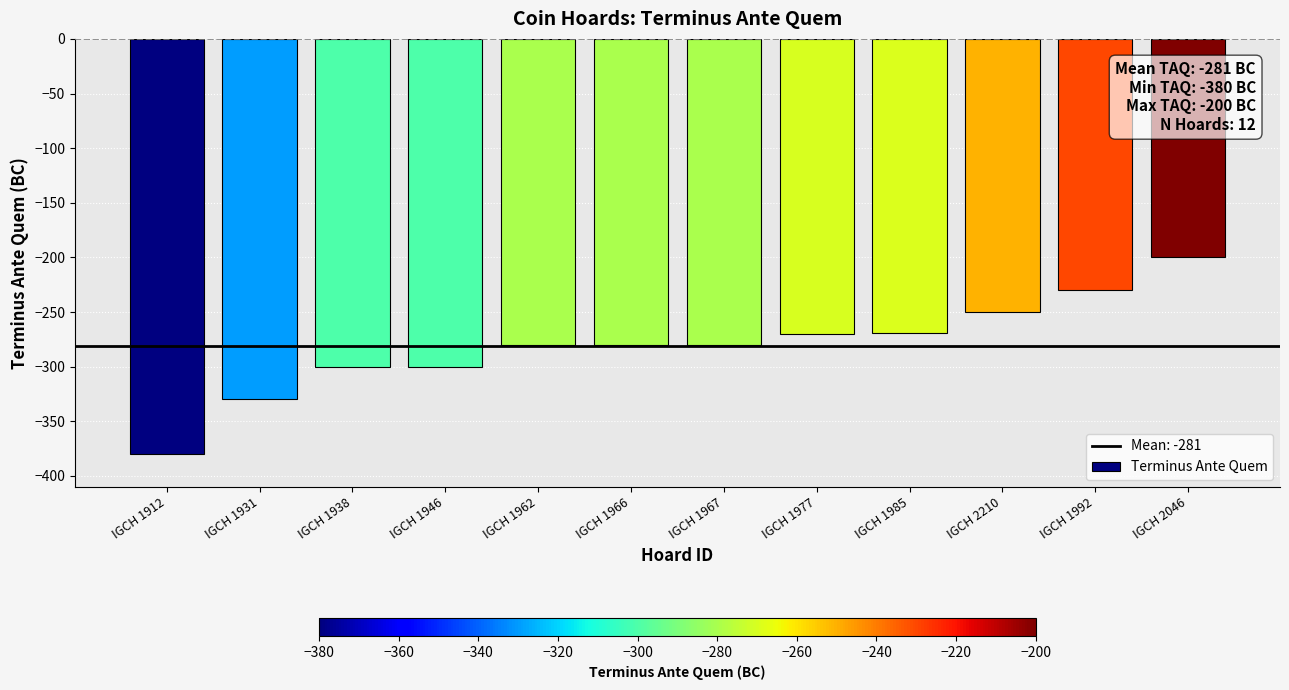

What position from the right is IGCH 1967?

6